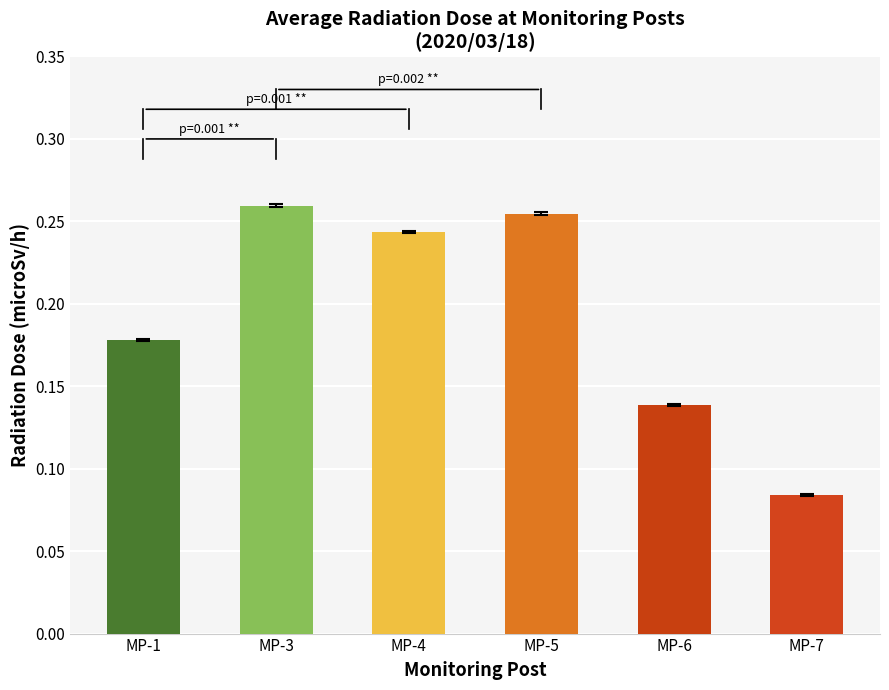

What is the value of the MP-6(microSv/h) bar at the 11th from the left?

0.1